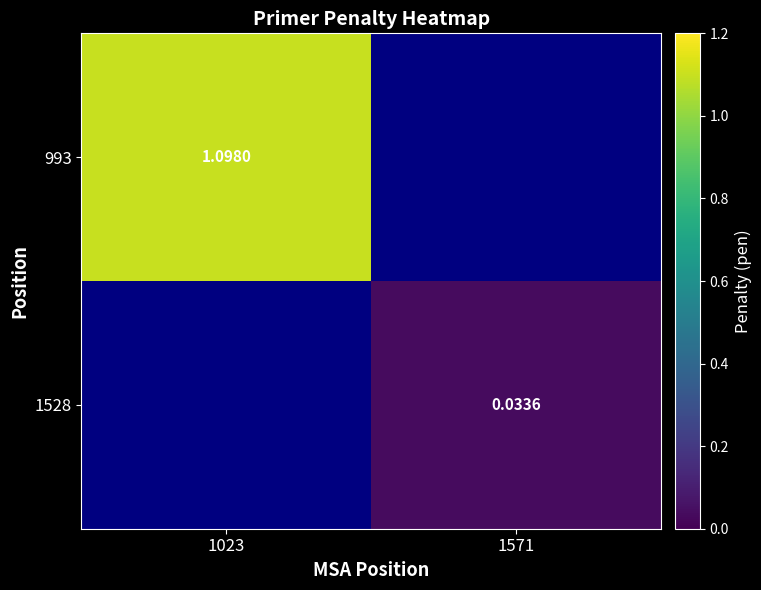

Is it true that 993 equals 1.1 at 1023?

True